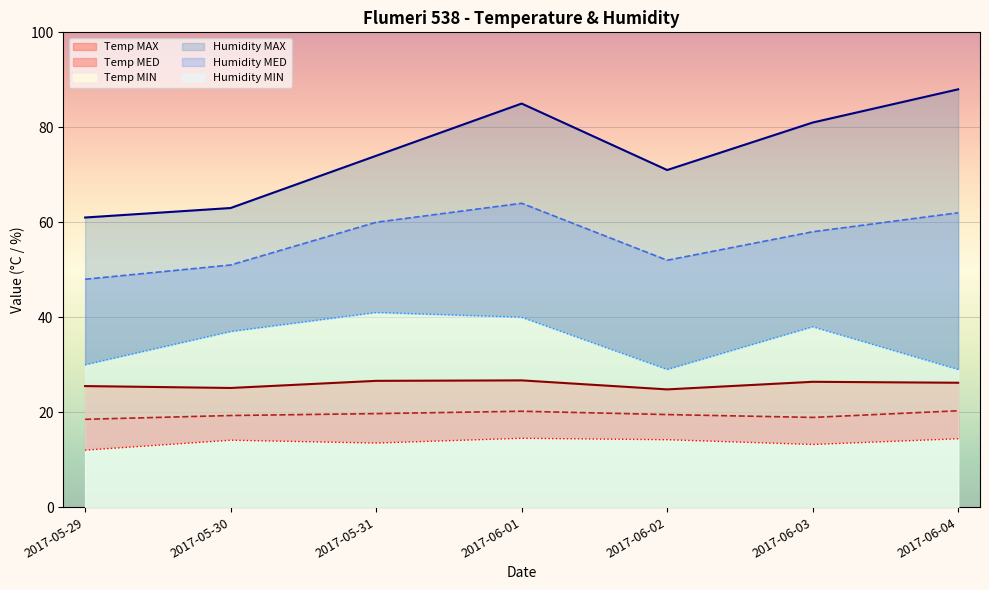

What is the value of the Humidity MAX point at the 1st from the left?

61.0